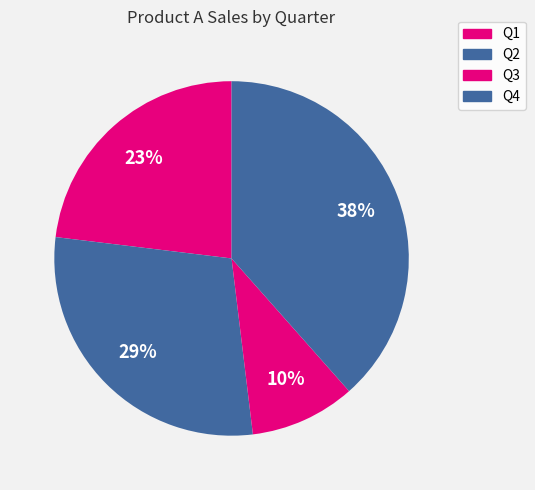

To the nearest percent, what portion does Q1 represent?

23%